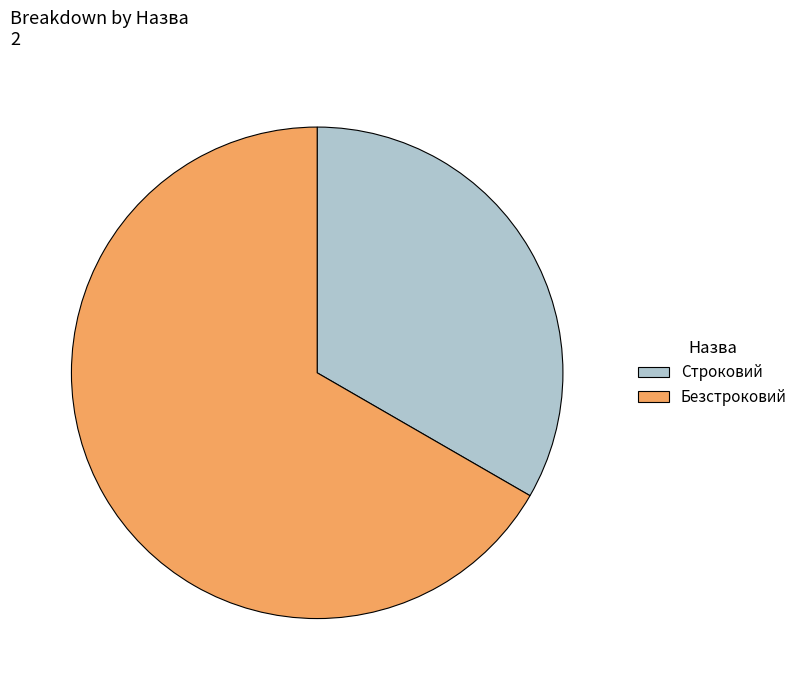

Does Безстроковий account for over 50% of the chart?

Yes